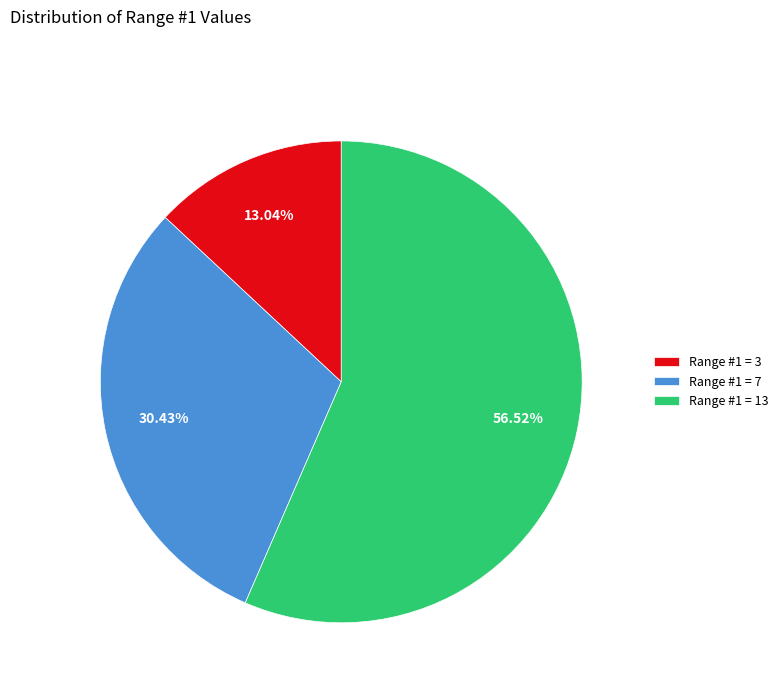

What is the ratio of the value at Range #1 = 3 to the value at Range #1 = 7?

0.4